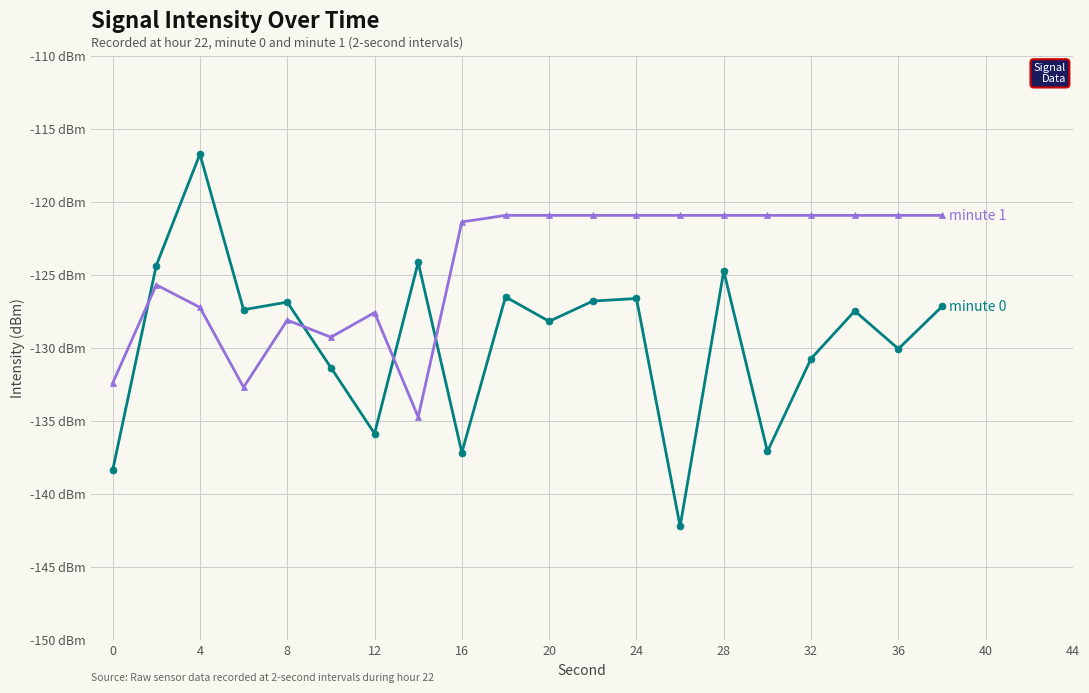

Is this an area chart (filled region under the line)?

No